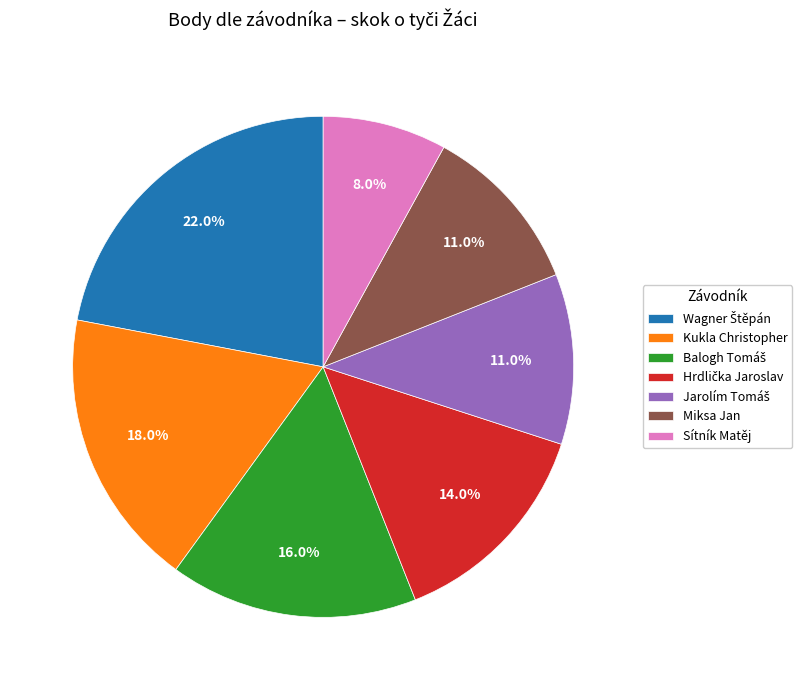

What percentage is the Miksa Jan slice, to the nearest percent?

11%